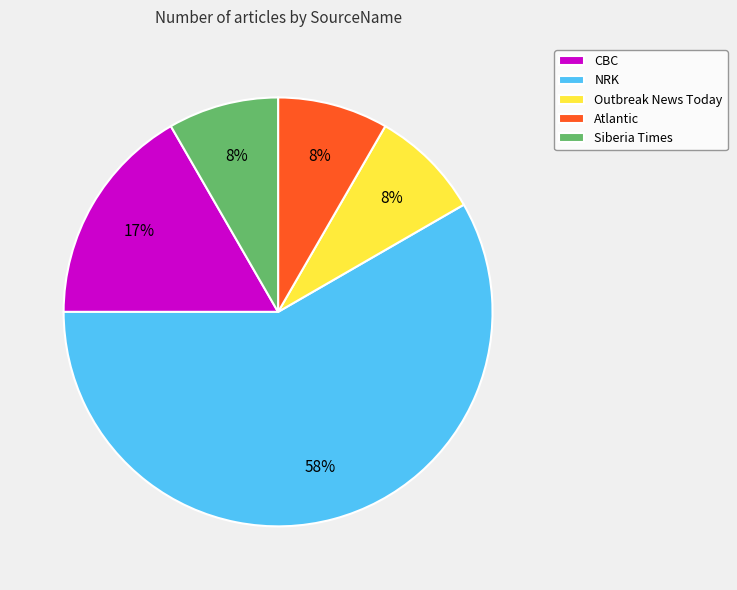

Is the sum of NRK and Outbreak News Today greater than half?

Yes